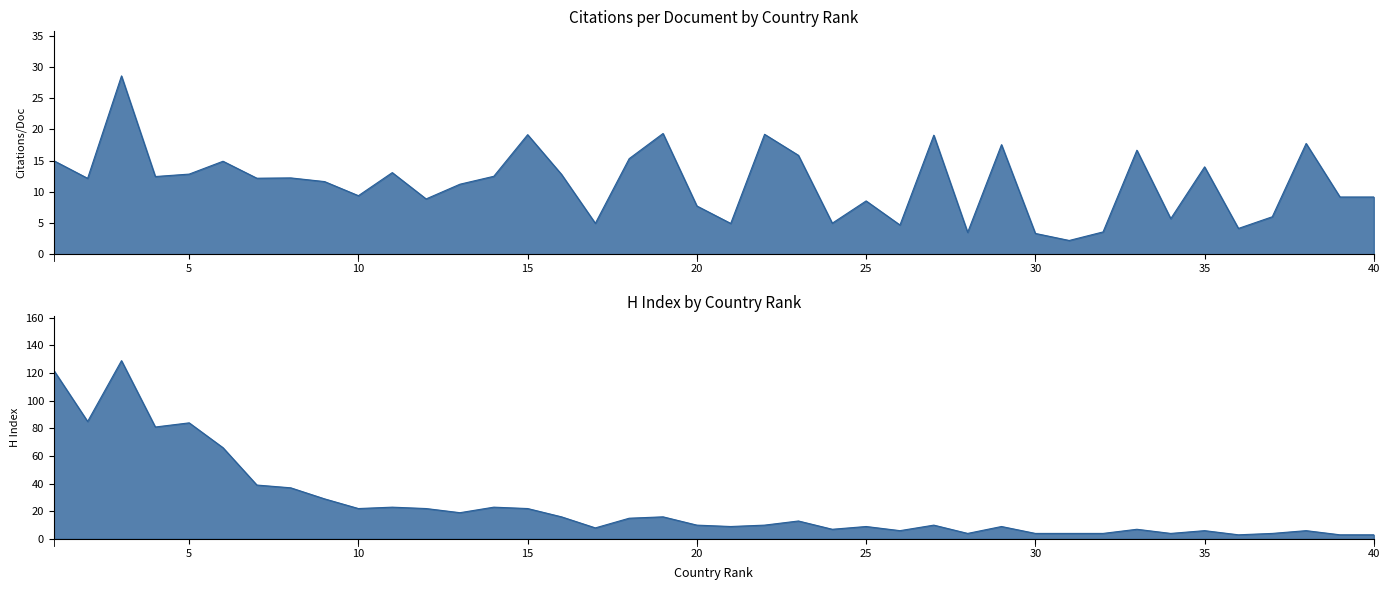

At which category does Citations per document reach its first local valley?

2